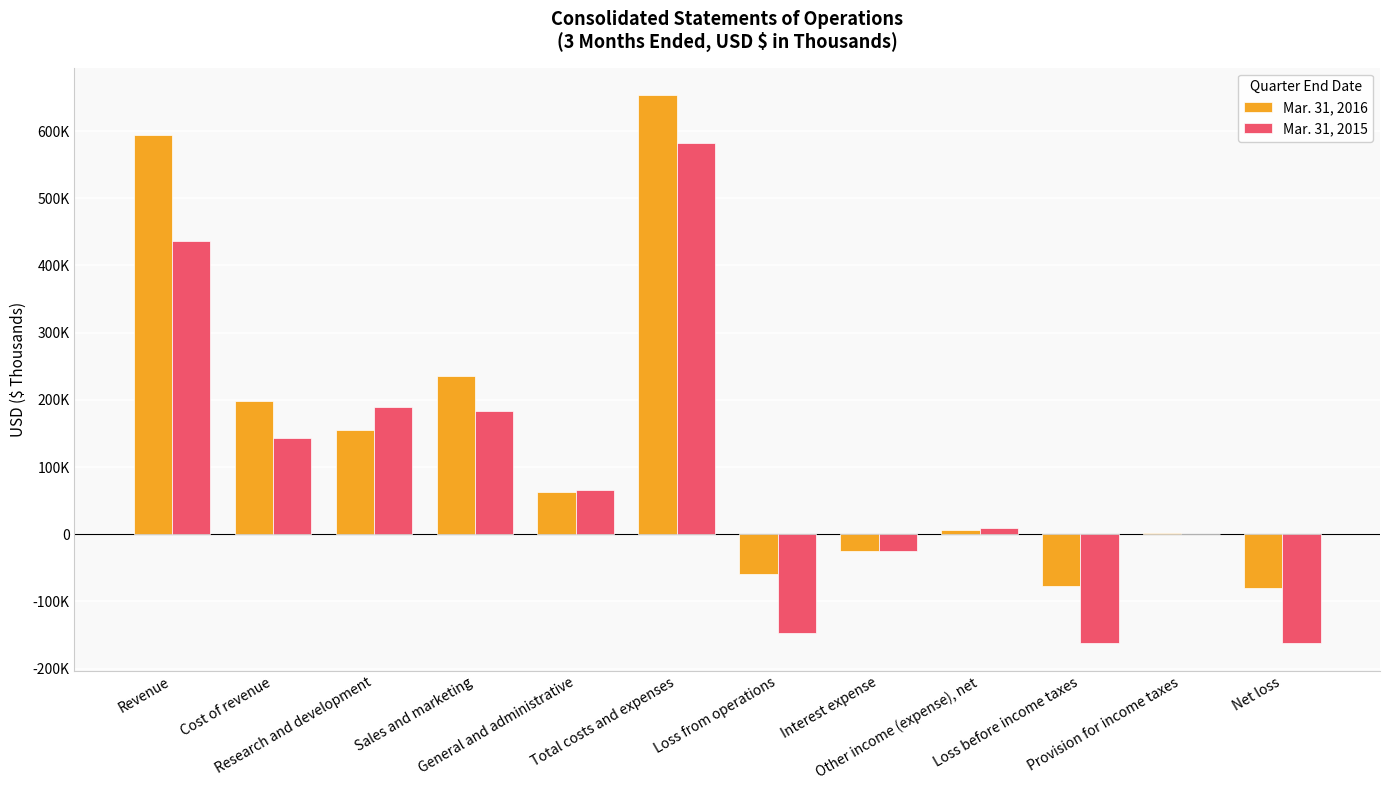

Does the chart contain stacked bars?

No